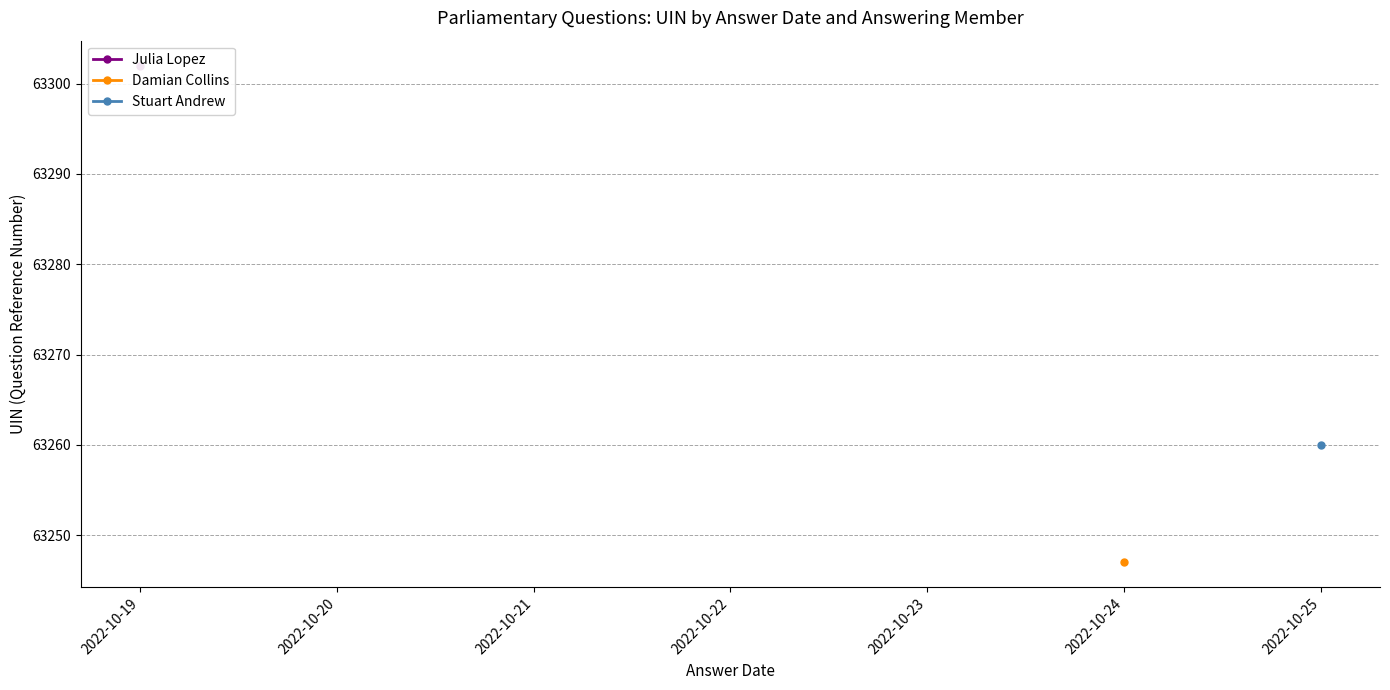

What are all the series names shown in the legend?

Julia Lopez, Damian Collins, Stuart Andrew